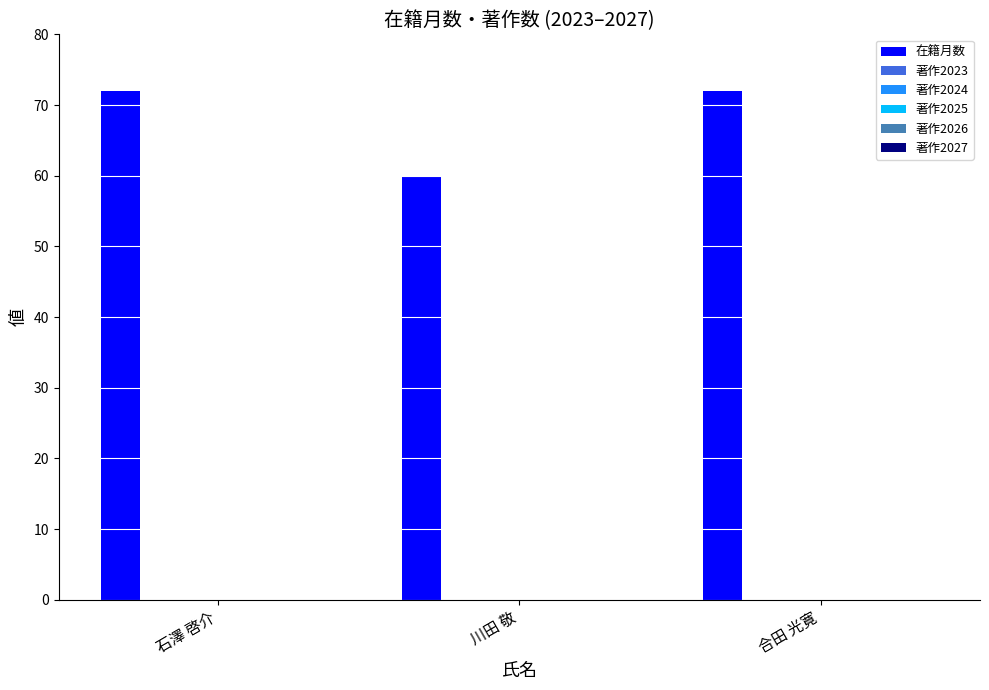

How many distinct data groups are displayed?

1